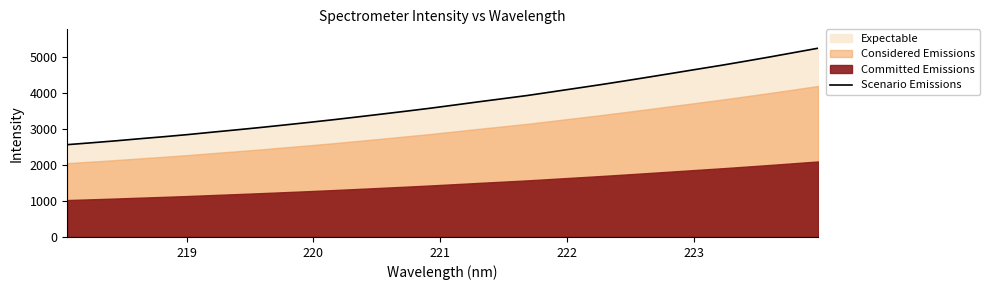

What is the highest value of the Scenario Emissions series?

5250.4